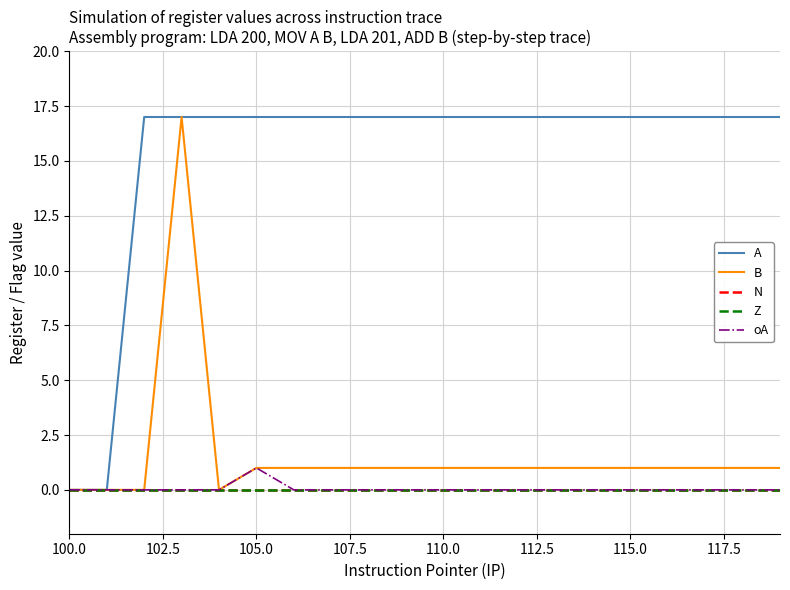

Does the chart display data point markers on the line(s)?

No